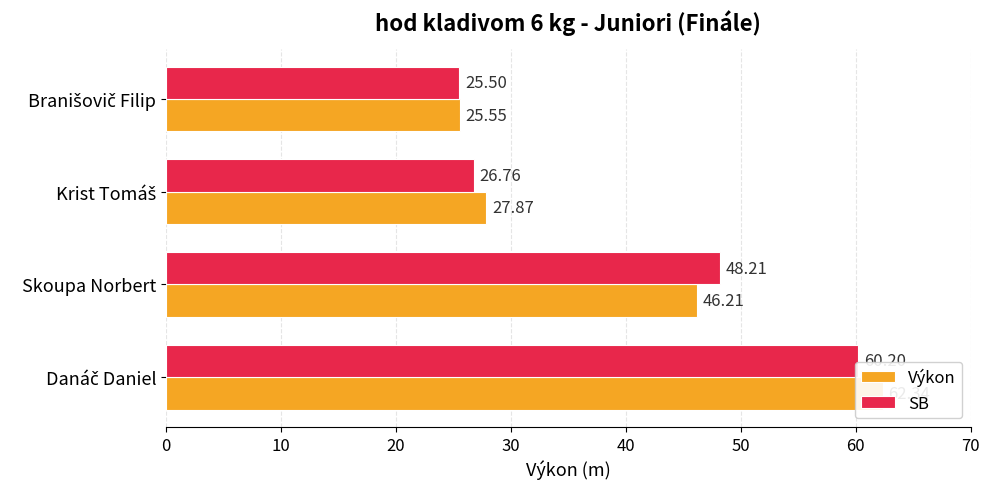

Reading left to right, what are all the values shown in this chart?

Výkon: 62.3	46.2	27.9	25.6
SB: 60.2	48.2	26.8	25.5